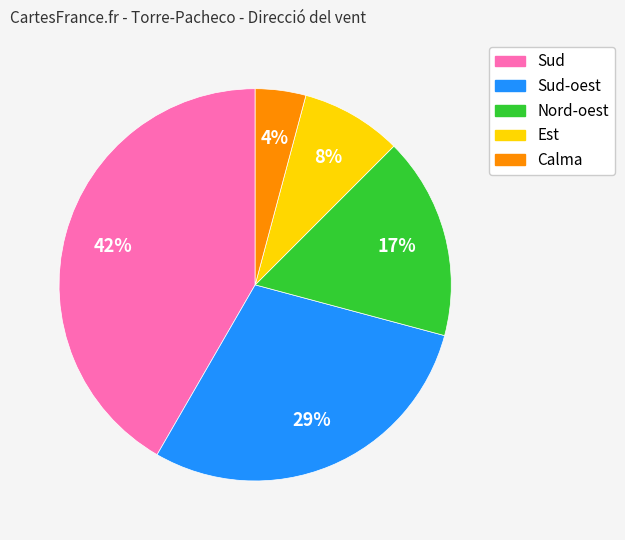

Is there any slice that represents more than half of the pie?

No